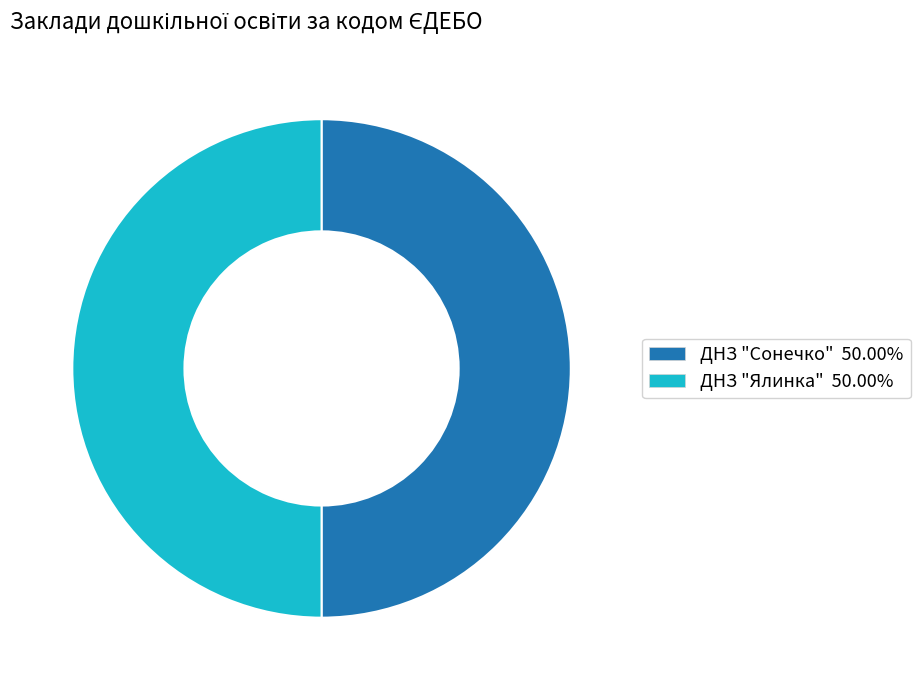

Is the sum of ДНЗ "Ялинка" and ДНЗ "Сонечко" greater than half?

Yes